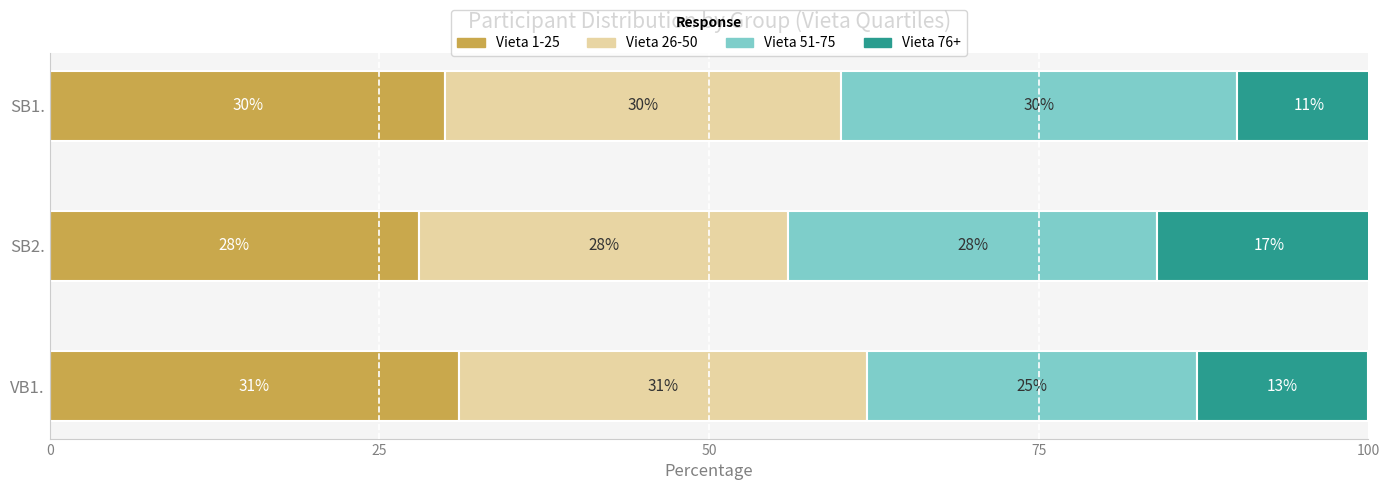

The Vieta 1-25 series shows 42 at SB1.. True or false?

False